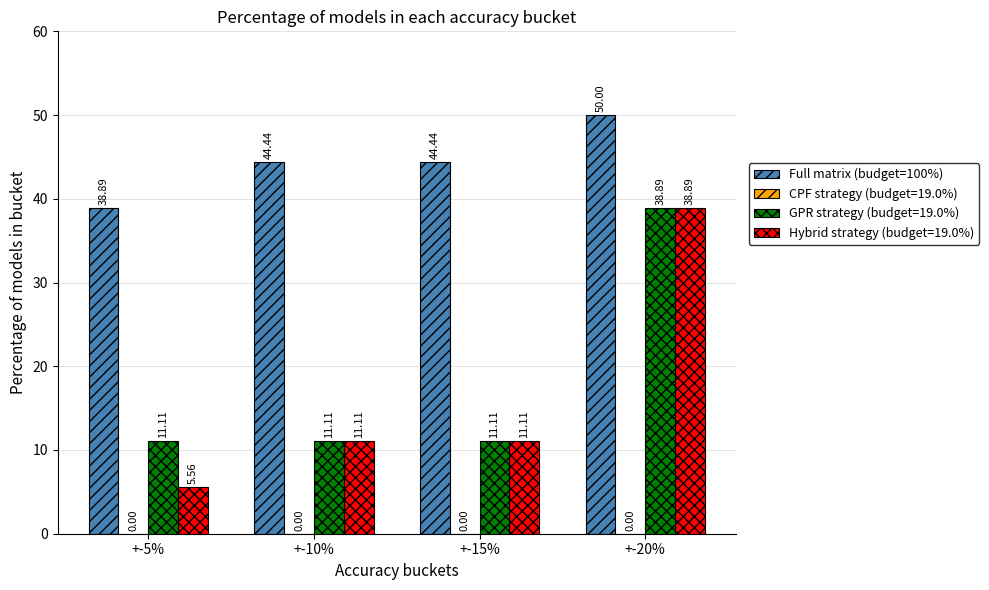

Which series has the largest total across all categories?

Full matrix (budget=100%)